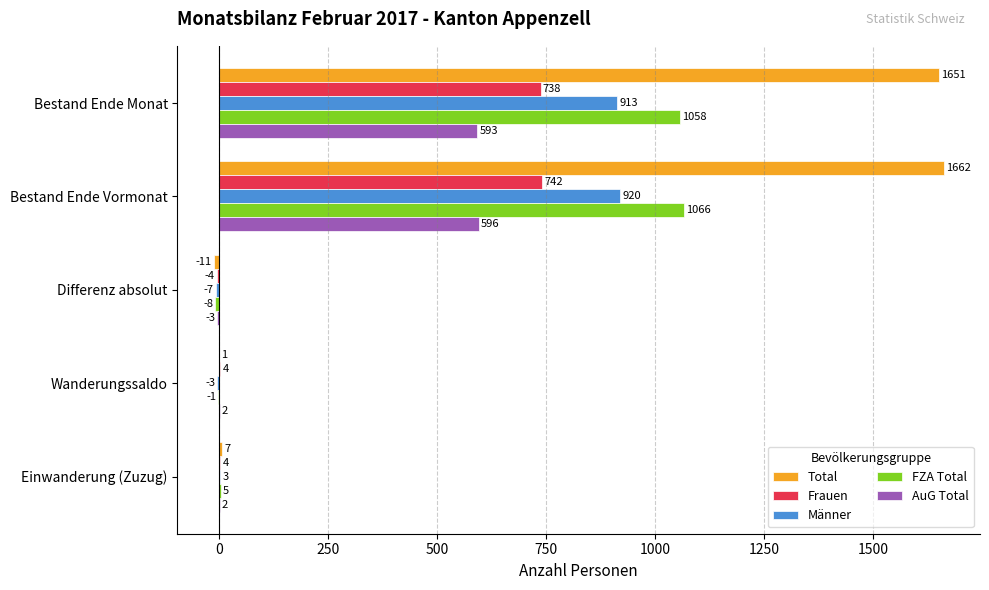

Read the FZA Total value at Bestand Ende Vormonat, to the nearest 100.

1100